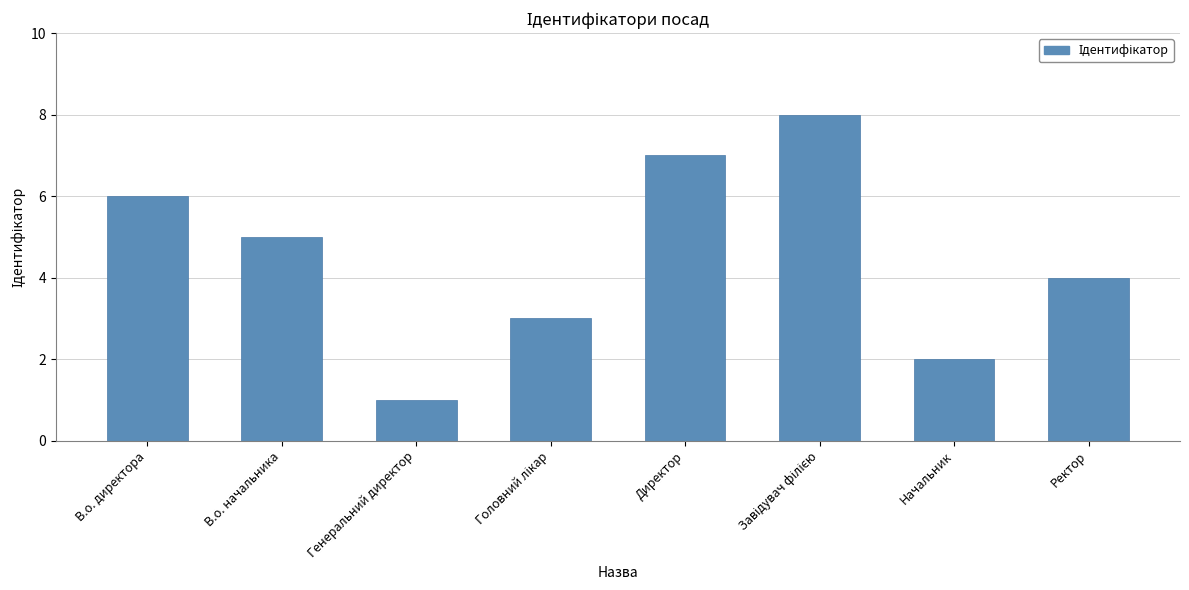

What is the value of the 8th bar from the left?

4